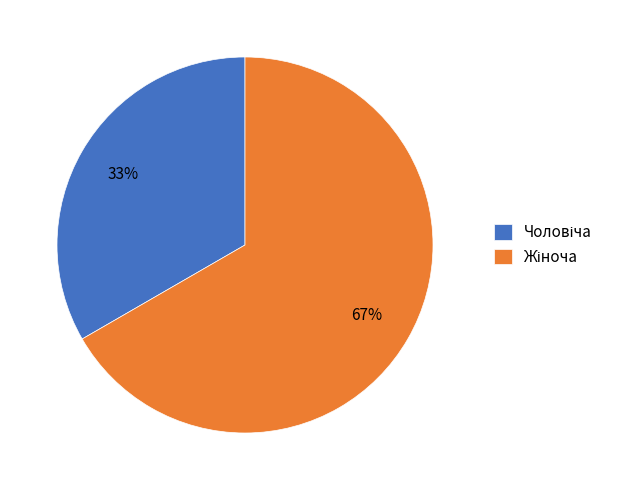

Is there any slice that represents more than half of the pie?

Yes